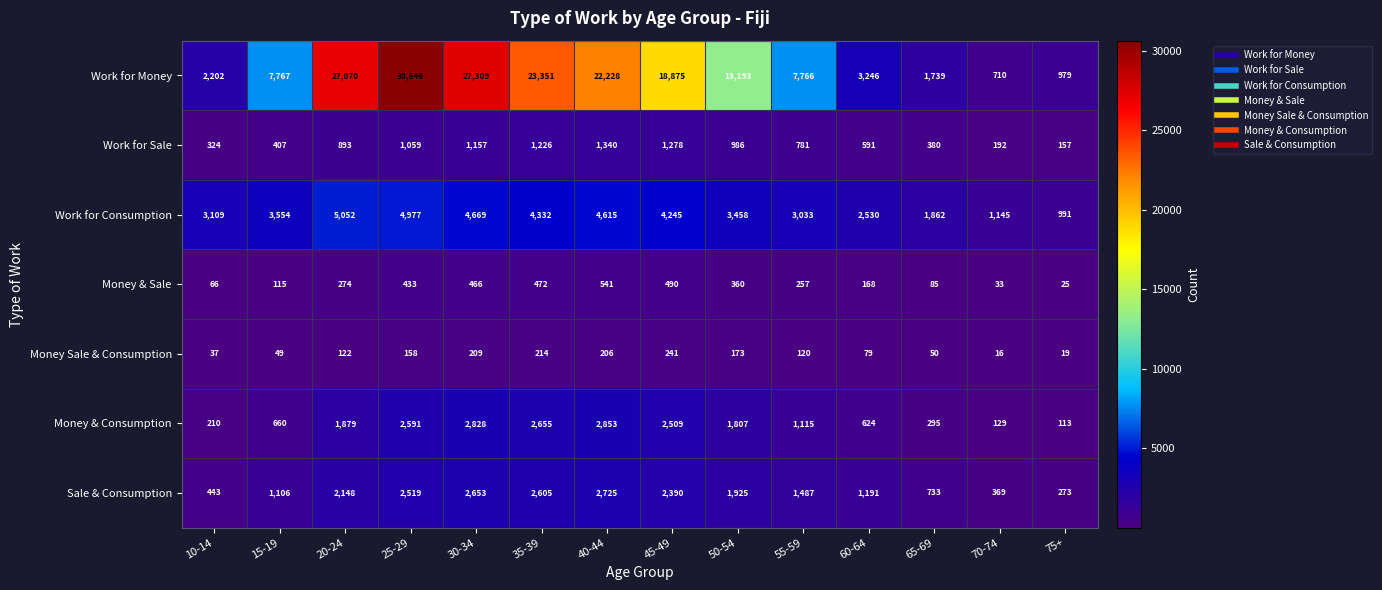

Is it true that Money & Sale equals 168 at 60-64?

True